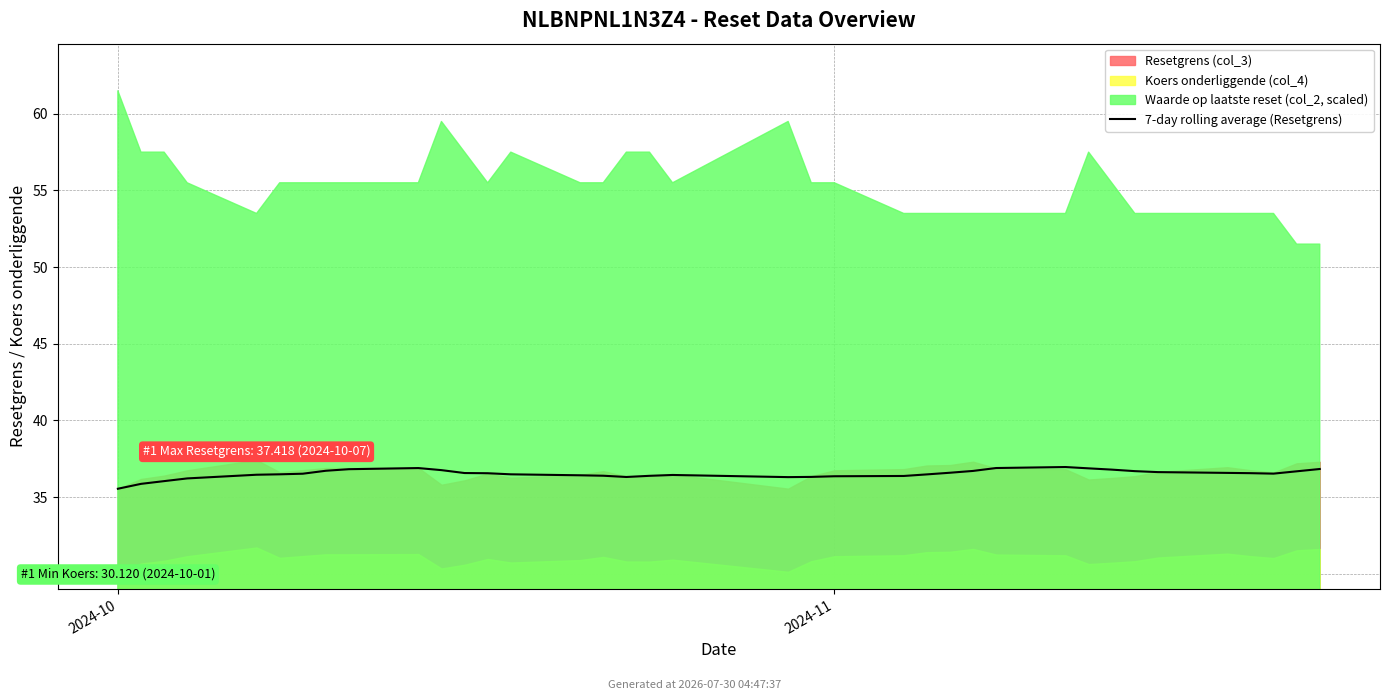

Between 30 and 23, which is larger?

30